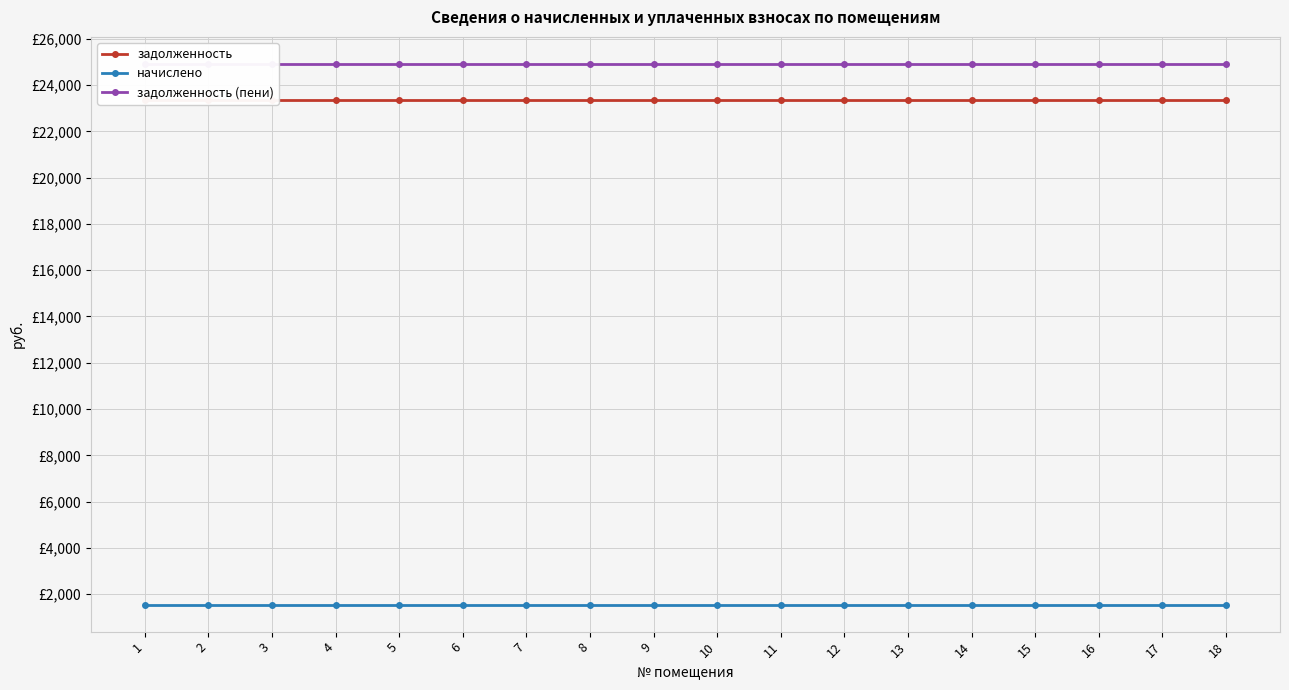

True or false: начислено and задолженность cross at least once.

False